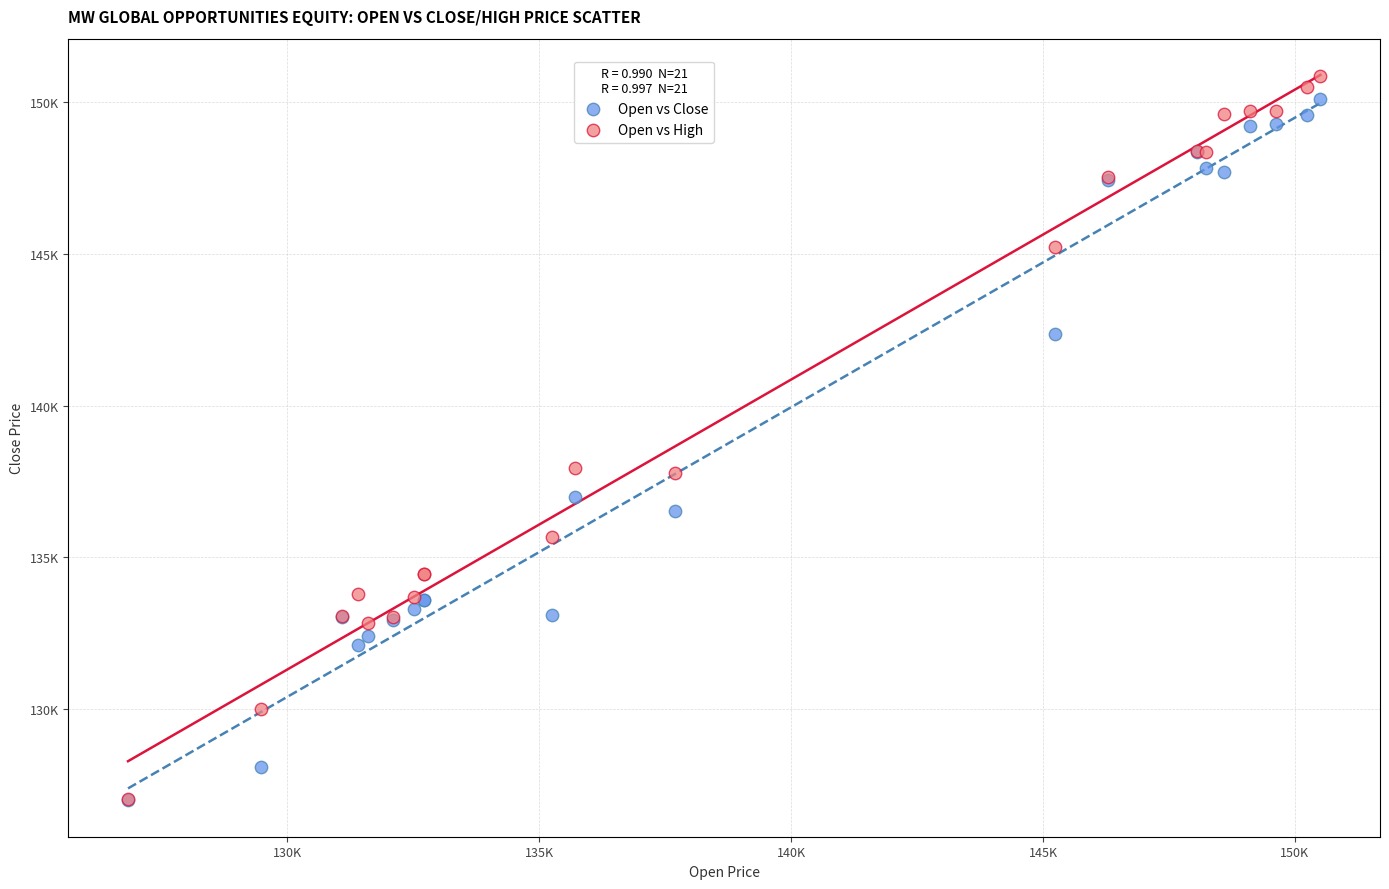

What are all the series names shown in the legend?

Open vs Close, Open vs High